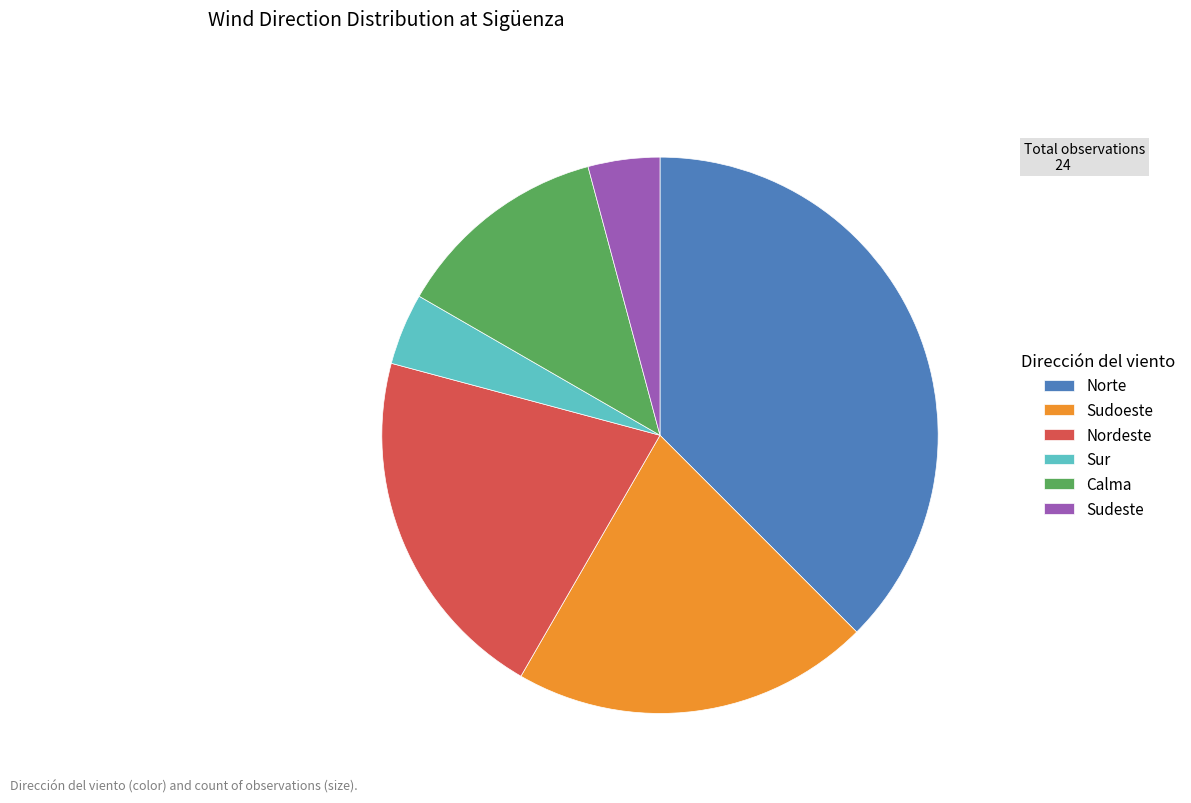

How many segments does this pie chart have?

6